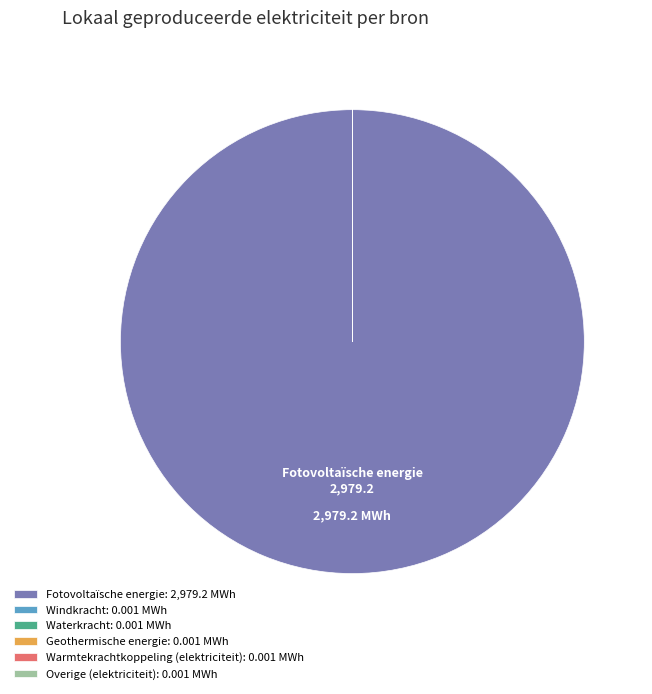

Does any single category account for the majority?

Yes